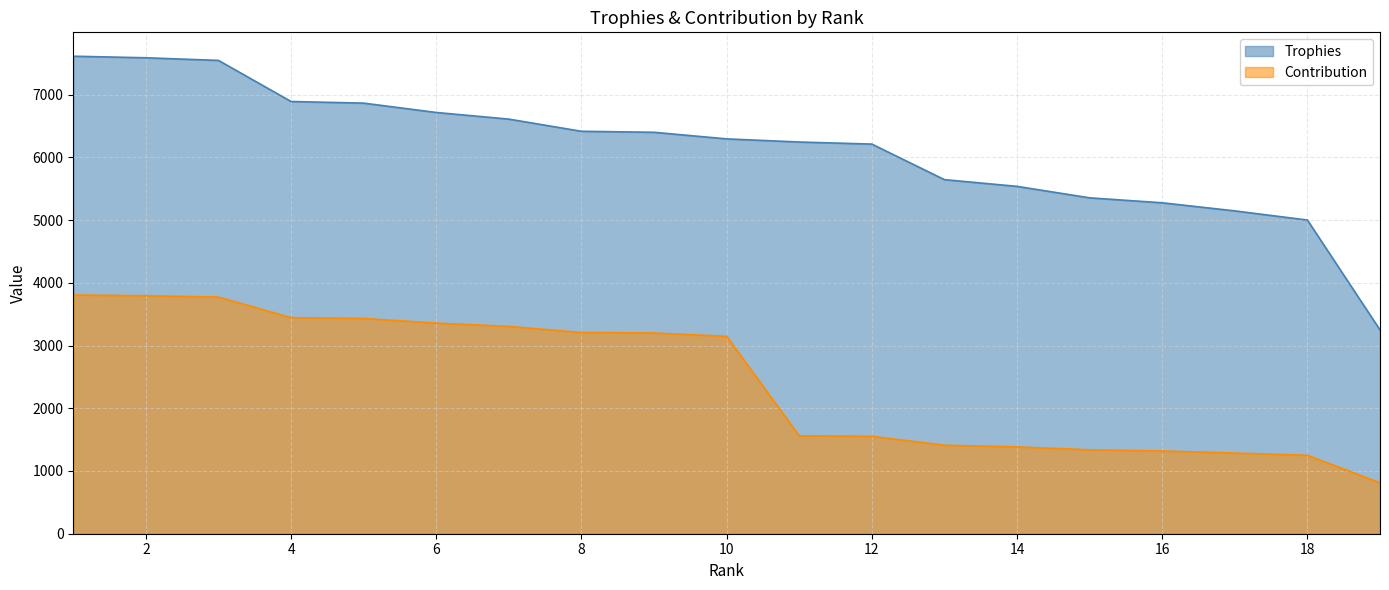

How many data points does each series have?

19